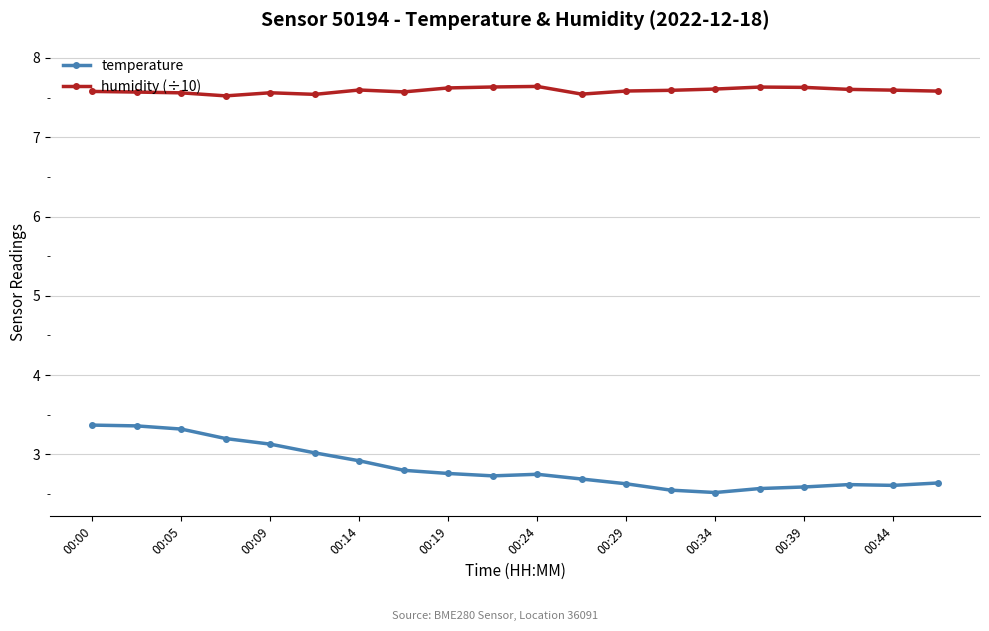

In temperature, how many points are higher than both neighbors (excluding endpoints)?

2